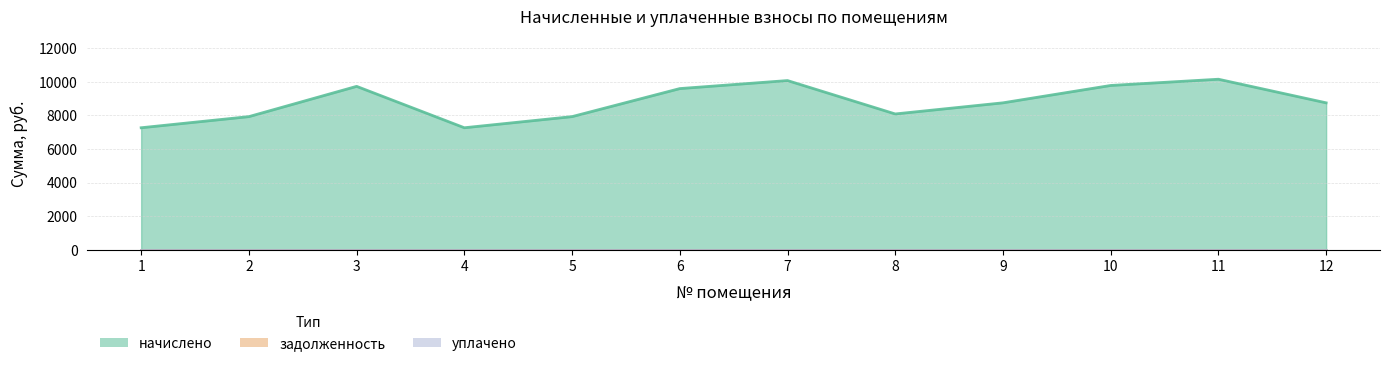

What are all the series names shown in the legend?

начислено, задолженность, уплачено